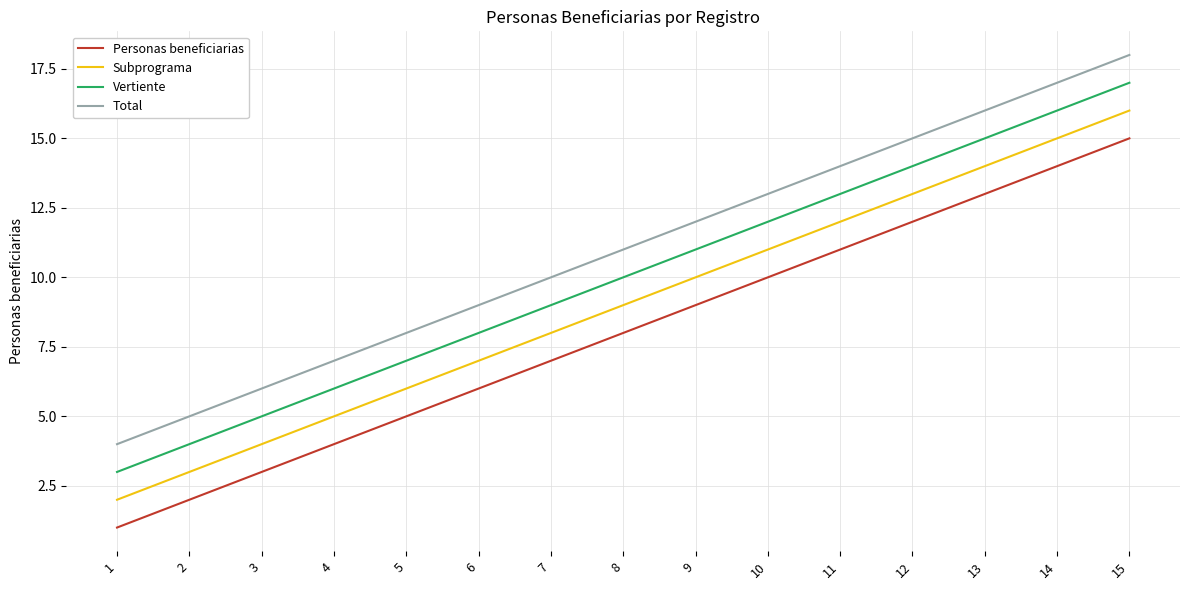

What is the average value of the Total series?

11